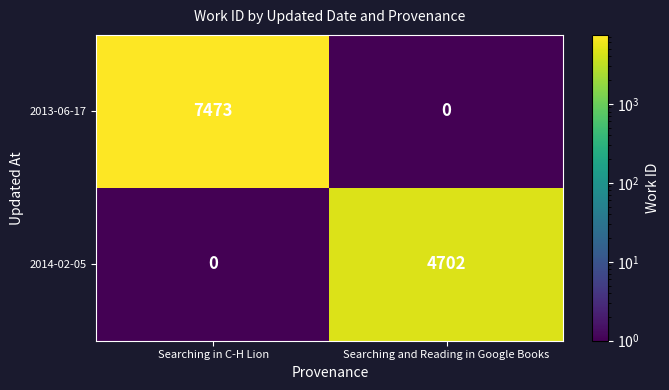

Which series has the widest spread of values?

2013-06-17